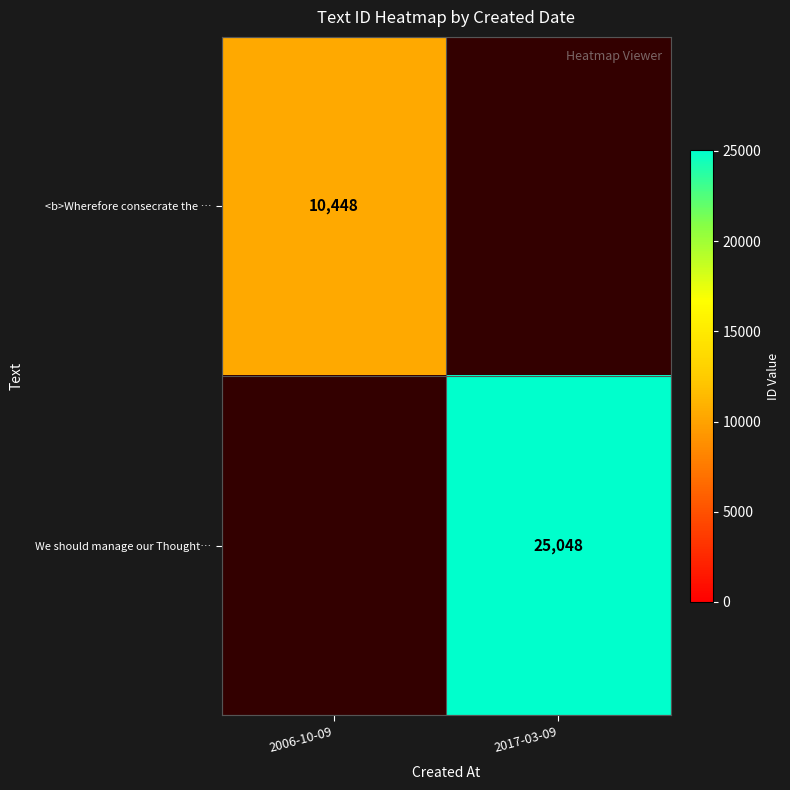

True or false: <b>Wherefore consecrate the … has a value of 14874 at 2006-10-09.

False